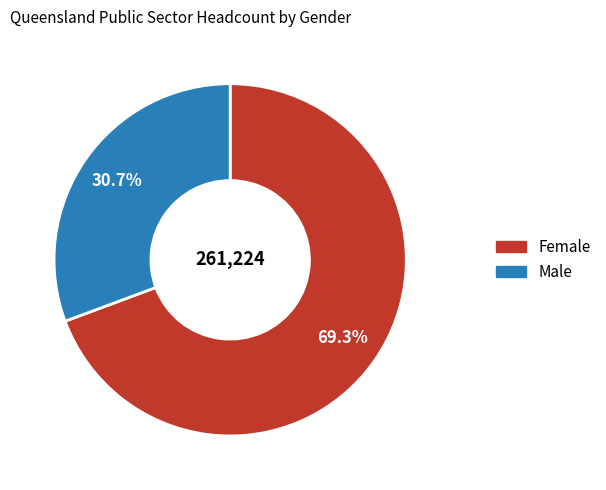

Is it true that Male is 31% of the pie?

True